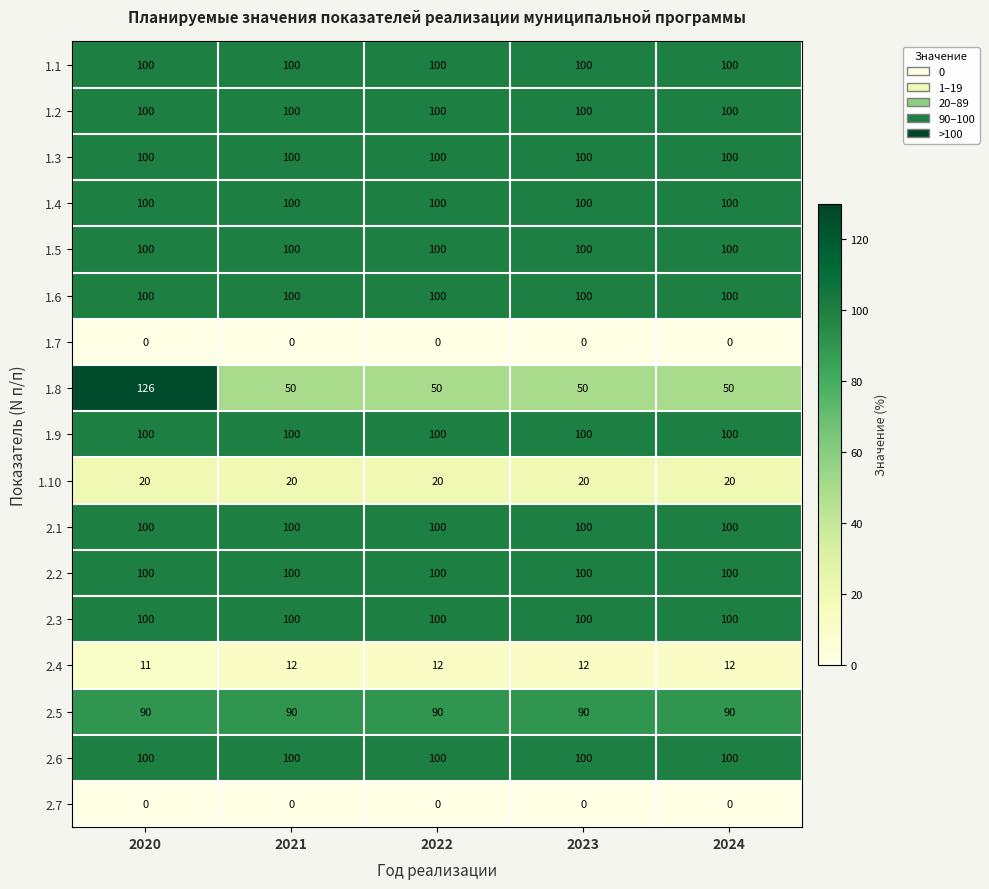

What is the maximum value for 2.1?

100